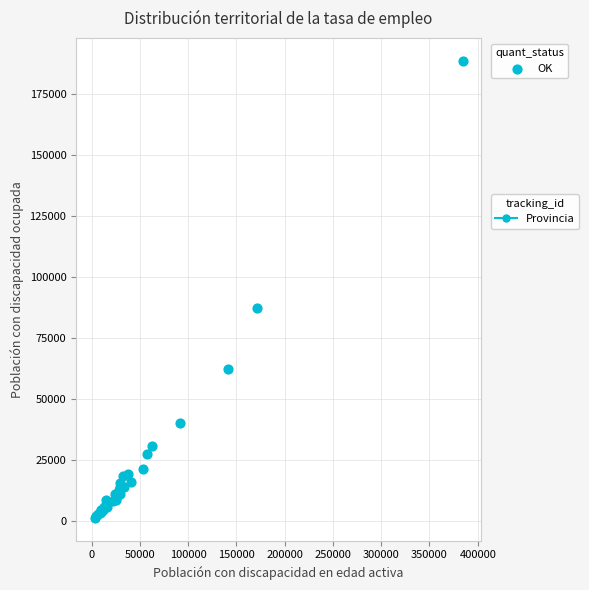

What Y value in the scatter plot is closest to 94888?

87202